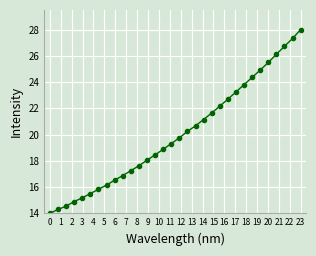

How many values are below 19?

15